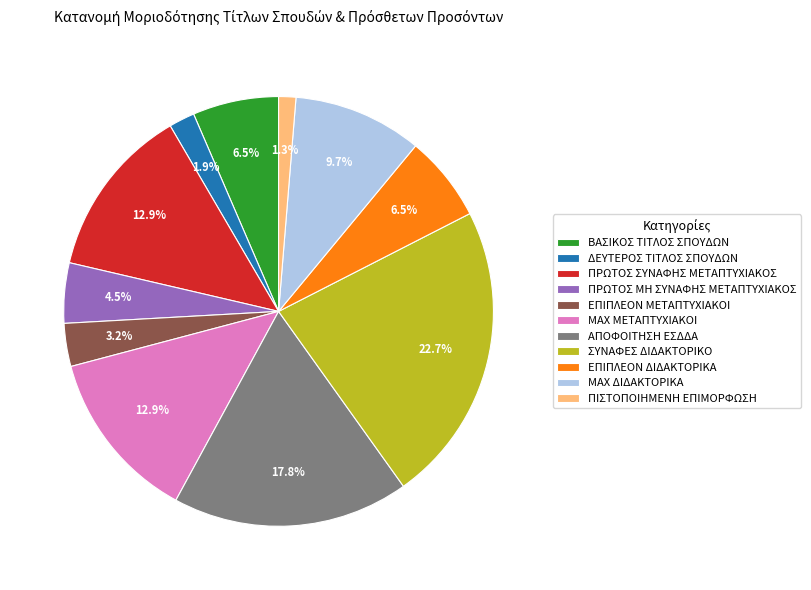

What is the total percentage of ΠΡΩΤΟΣ ΣΥΝΑΦΗΣ ΜΕΤΑΠΤΥΧΙΑΚΟΣ and ΕΠΙΠΛΕΟΝ ΔΙΔΑΚΤΟΡΙΚΑ?

19.4%